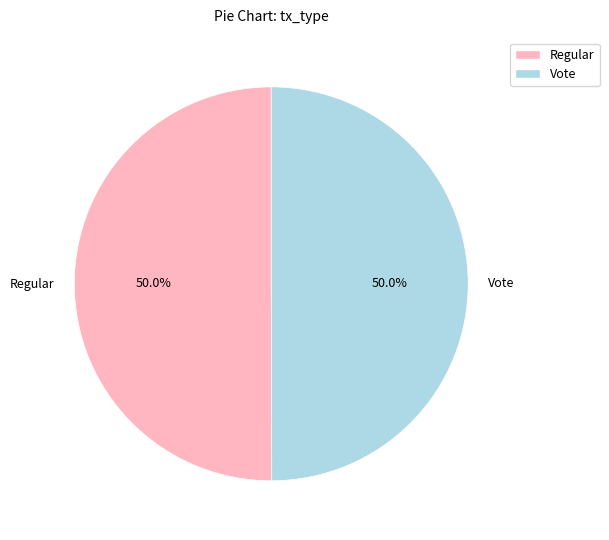

Do Vote and Regular together represent more than half of the pie?

Yes